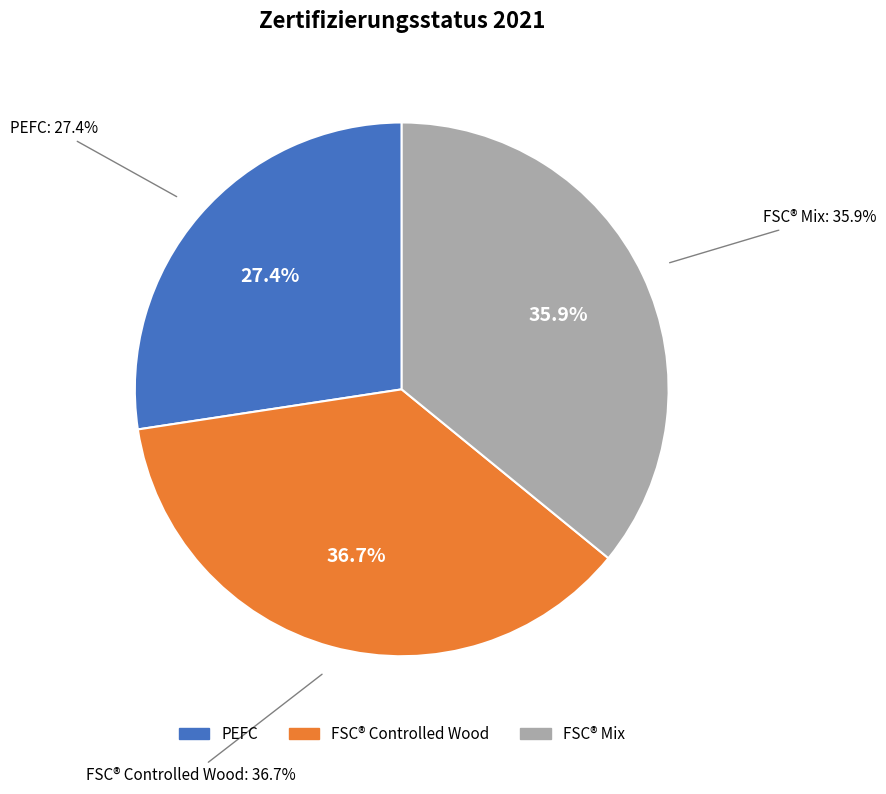

Is PEFC the majority of the pie?

No